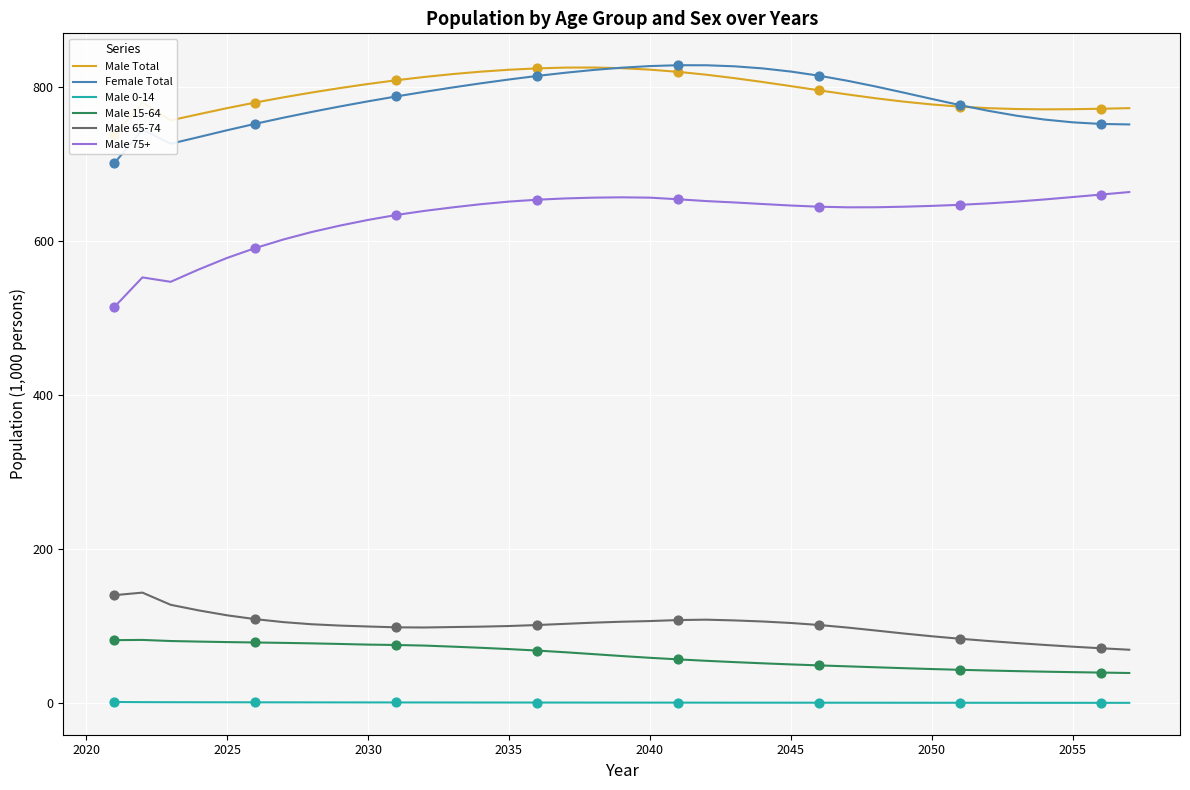

What is the highest value of the Male 65-74 series?

143.5